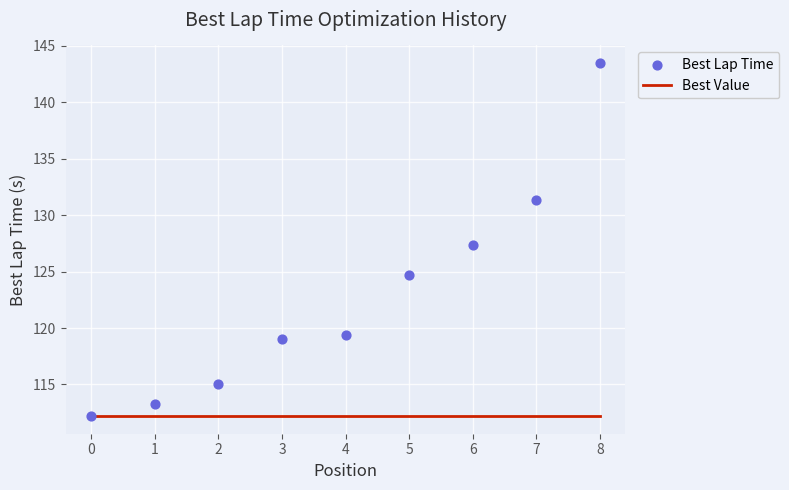

Which series reaches the minimum Y coordinate?

Best Value